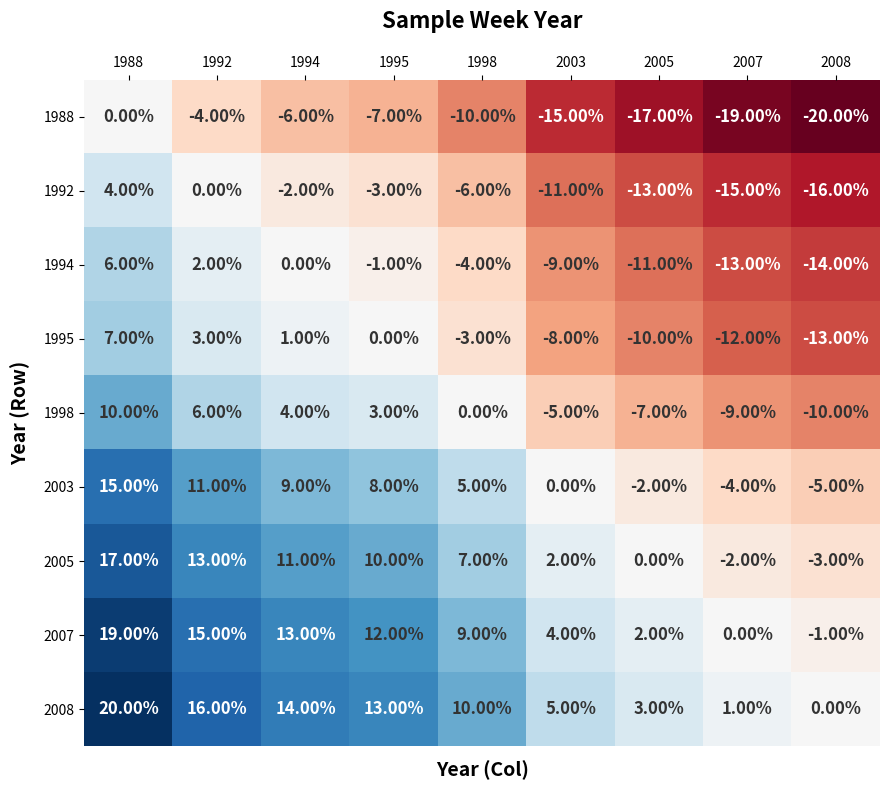

What is the spread (max minus min) of values at 1988?

20